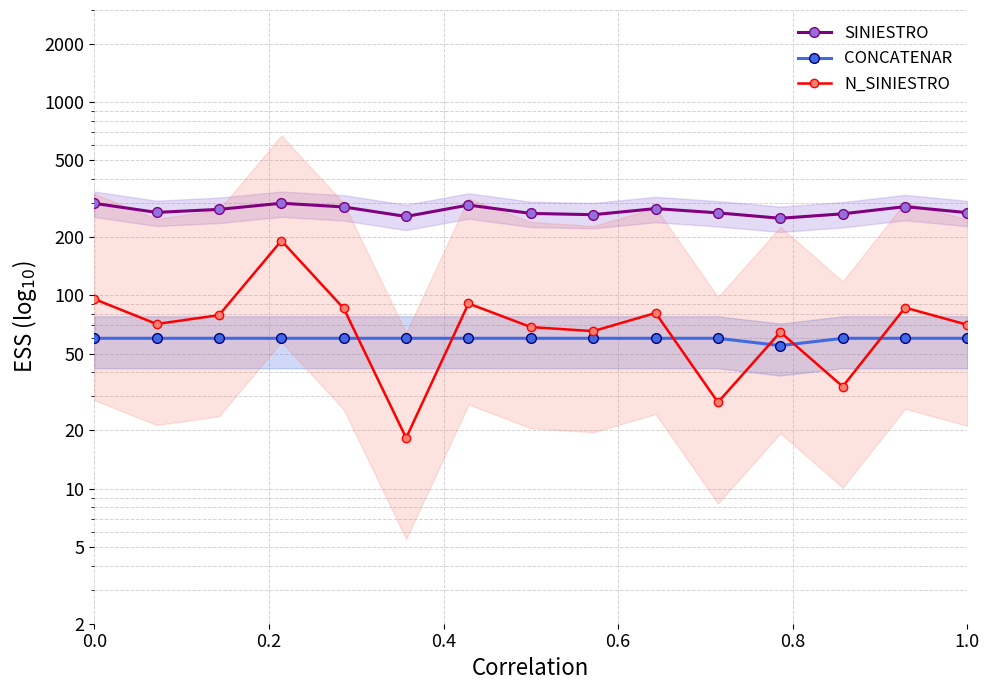

Is the value of SINIESTRO at 11 greater than the value of N_SINIESTRO at 0.6?

Yes